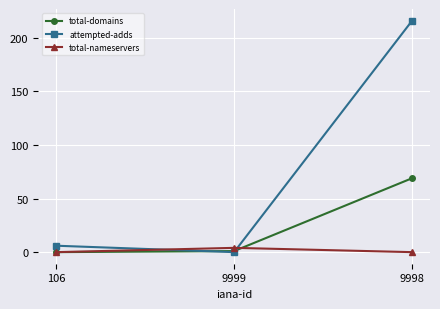

Reading left to right, list all the values displayed in this chart.

total-domains: 0	1	69
attempted-adds: 6	0	216
total-nameservers: 0	4	0